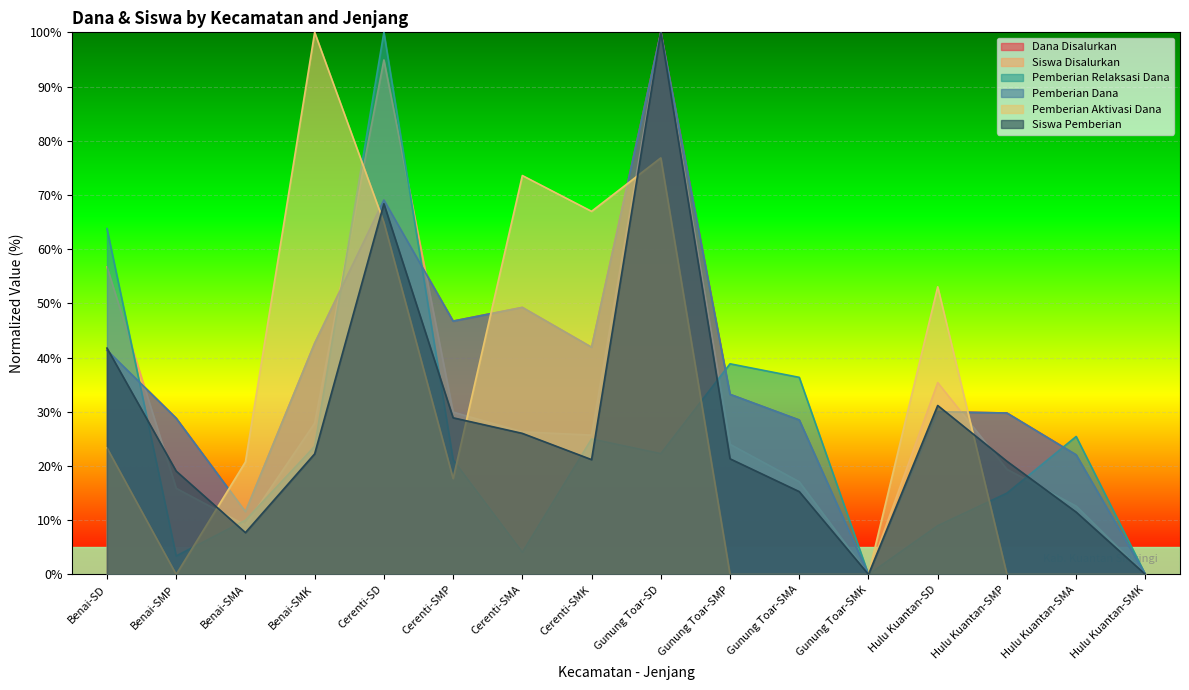

Where is the first local minimum for Pemberian Relaksasi Dana?

Benai-SMP